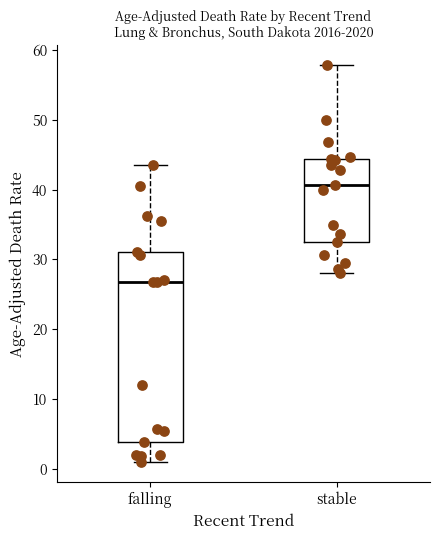

Which box's median line is the highest?

stable